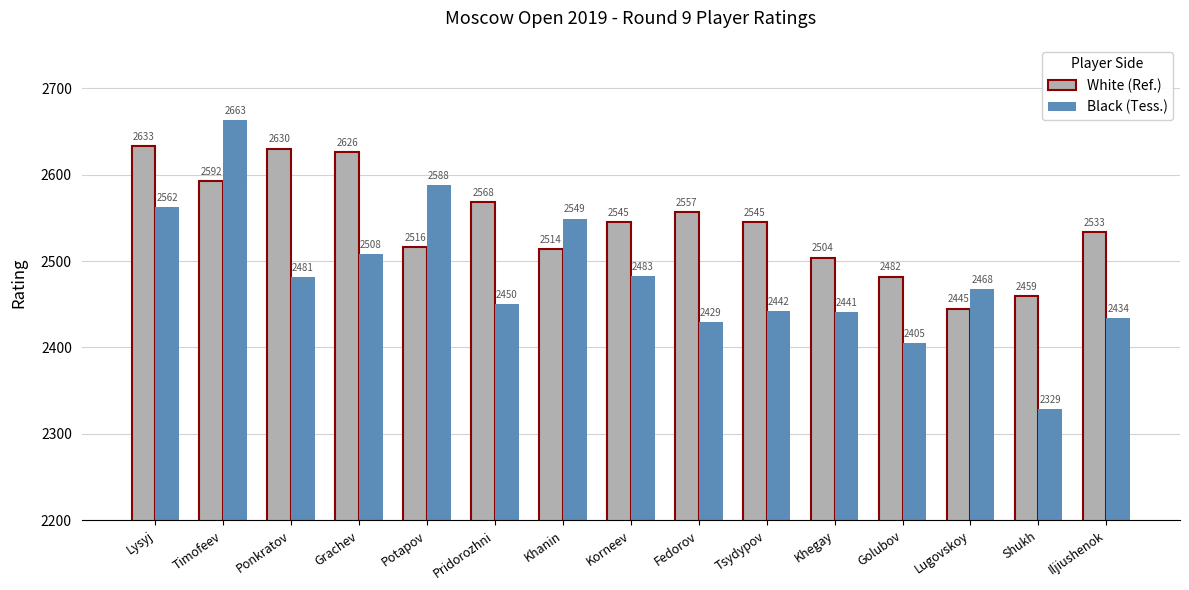

How many bars are there in each group?

2